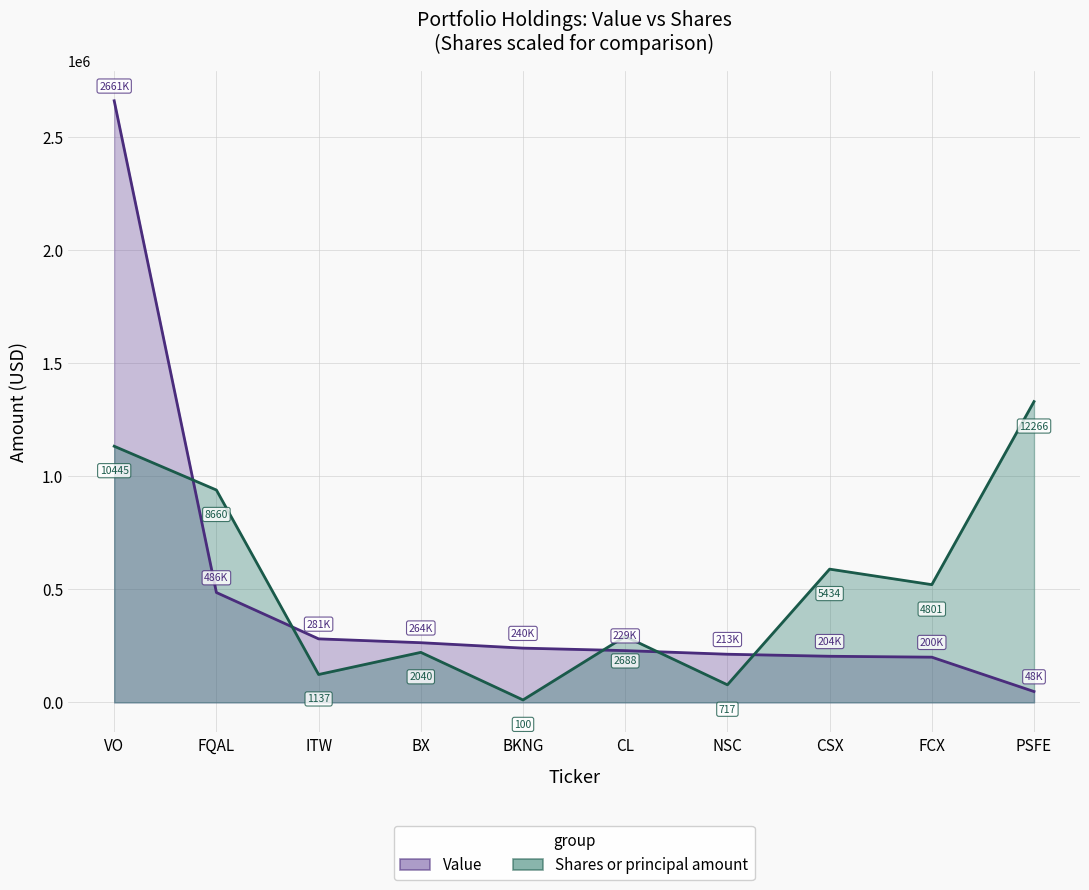

At which category does the chart reach its peak across all series?

VO